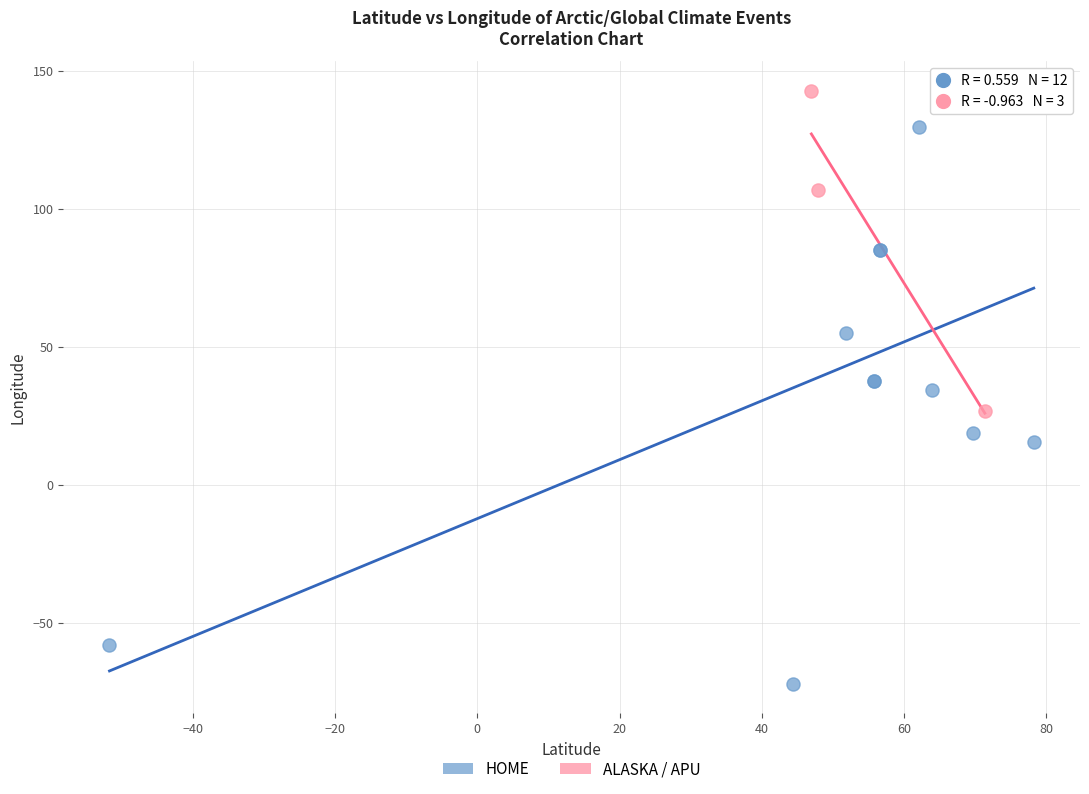

Which series reaches the minimum Y coordinate?

HOME